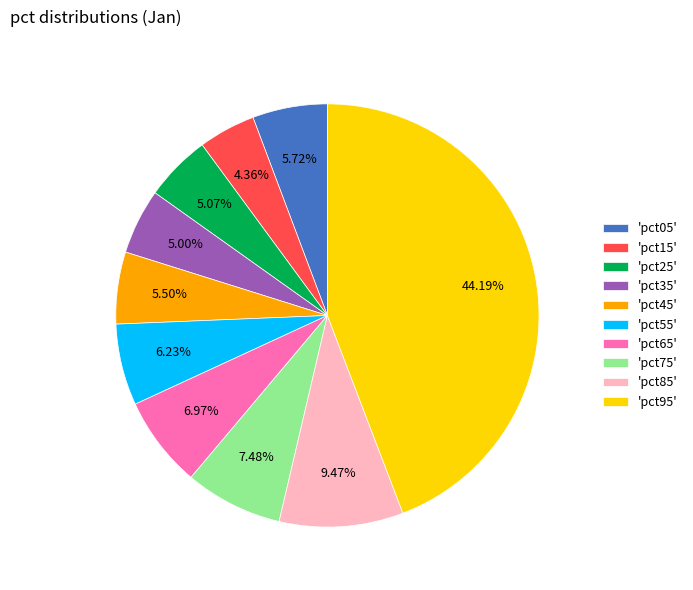

Does 'pct05' represent more than half of the total?

No